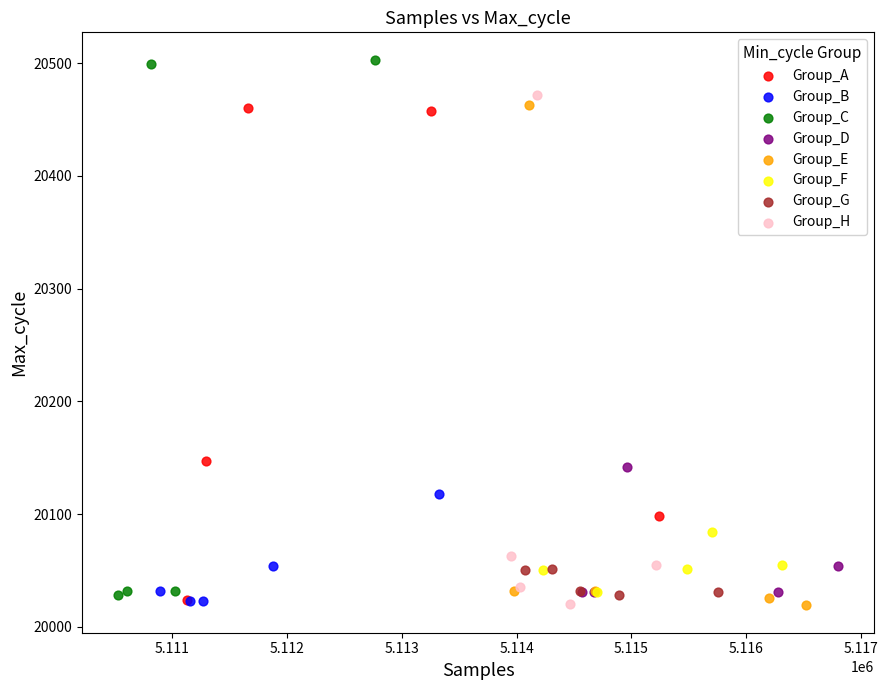

Which series contains the highest Y value?

Group_C